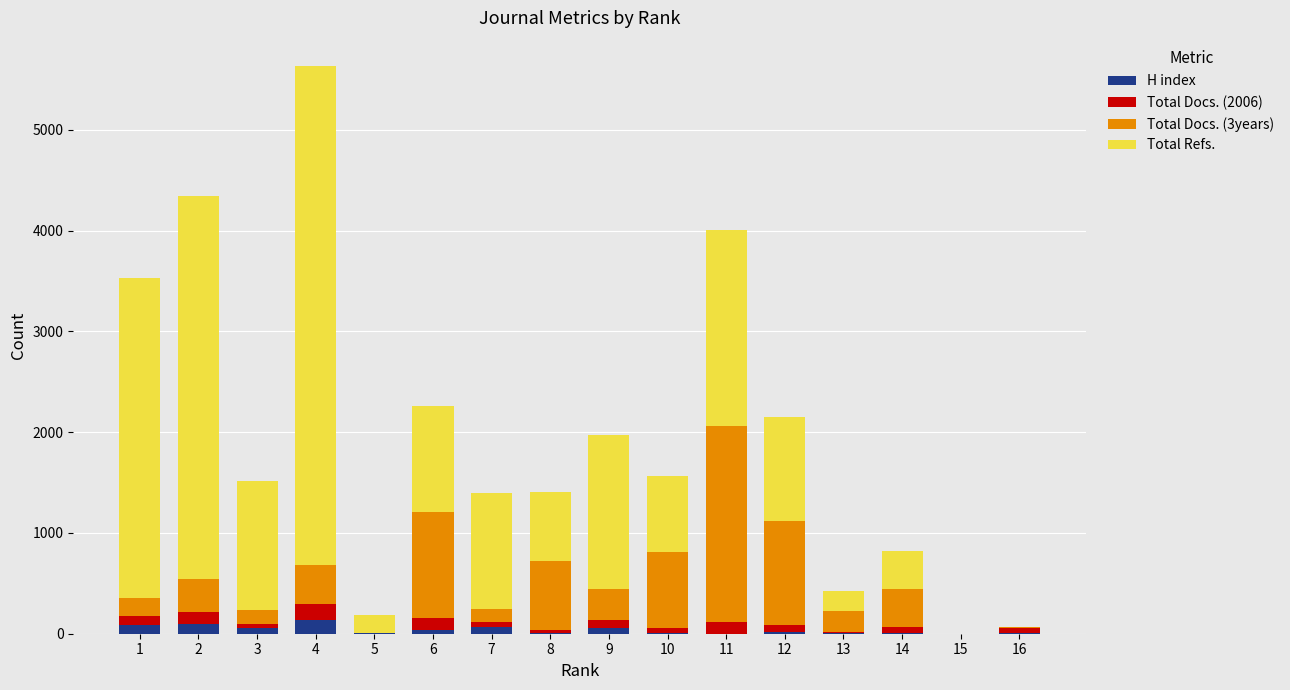

At which category is the sum across all series the highest?

4